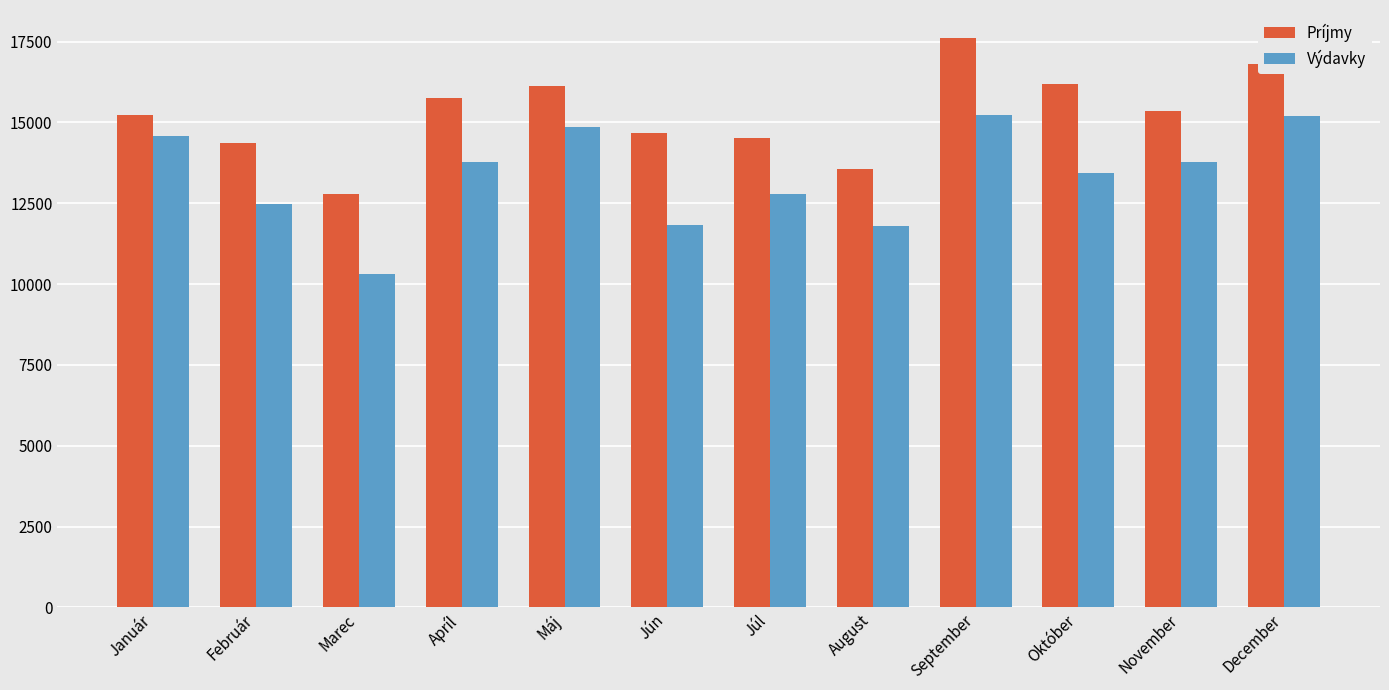

The value of Príjmy at Október is 16200. True or false?

True